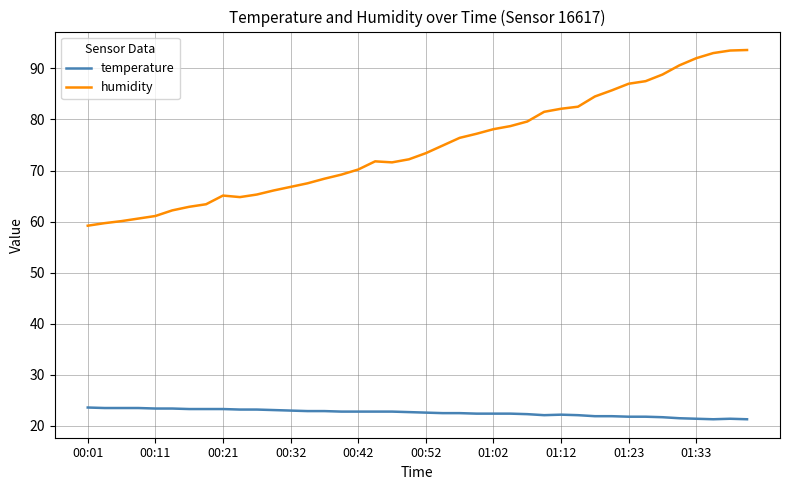

Which series has the largest range (max minus min)?

humidity